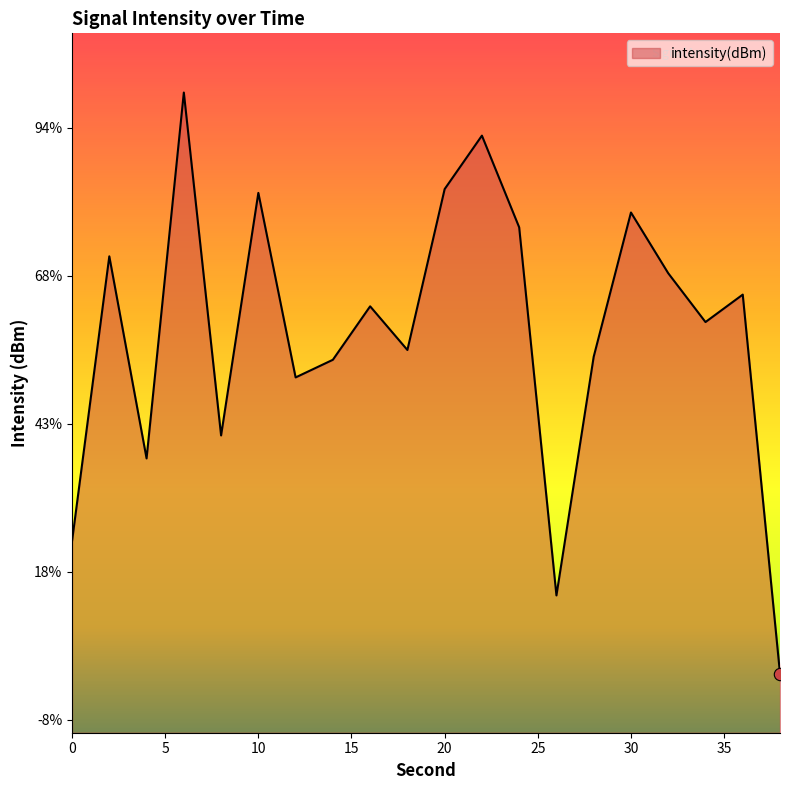

Between 6 and 36, which is larger?

6